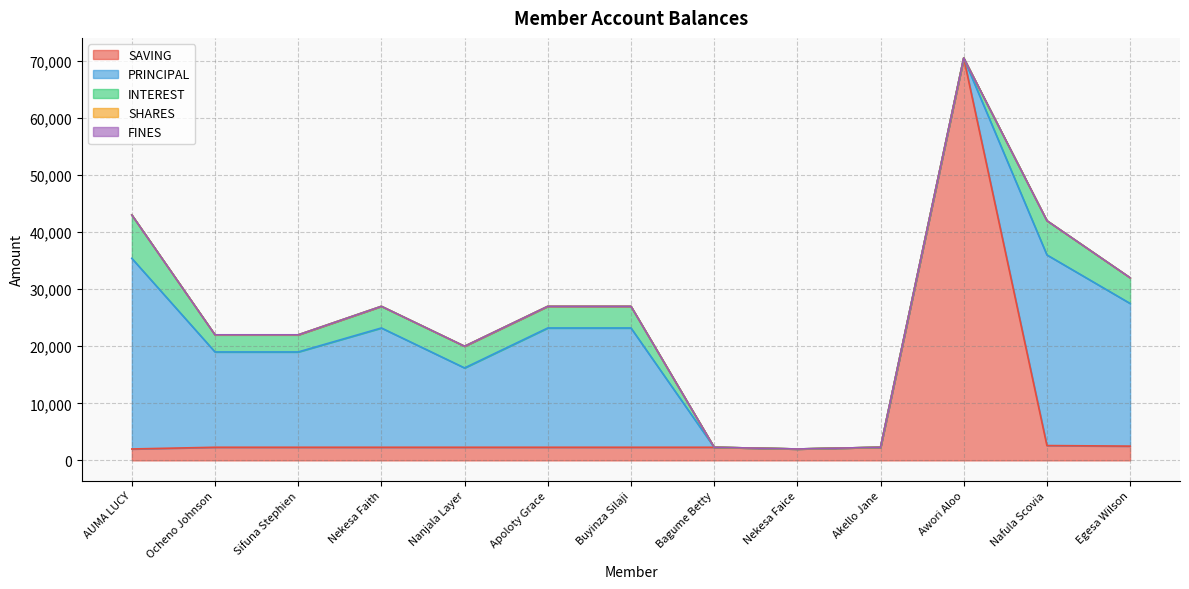

At which label does FINES reach its minimum?

AUMA LUCY